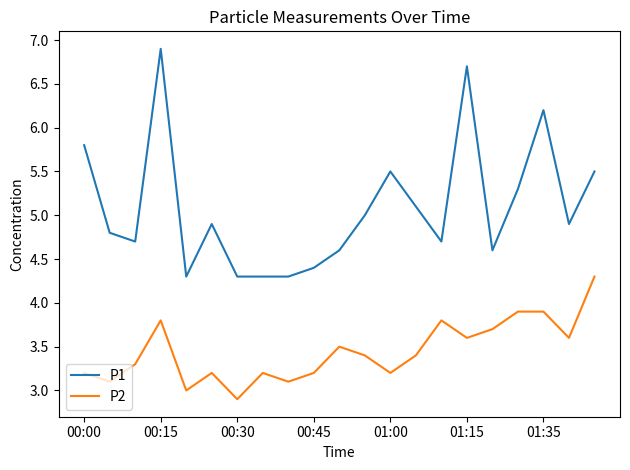

True or false: P1 and P2 intersect in this chart.

False